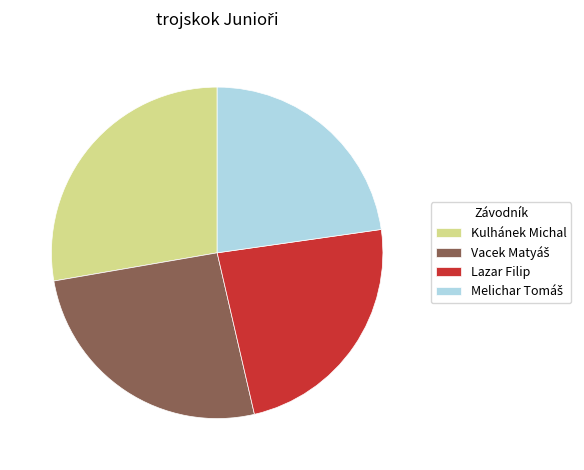

Is it true that Lazar Filip is 24% of the pie?

True